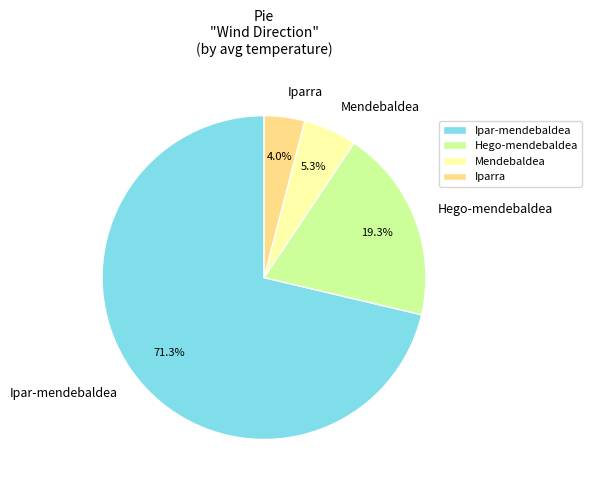

To the nearest percent, what is the average slice percentage?

25%